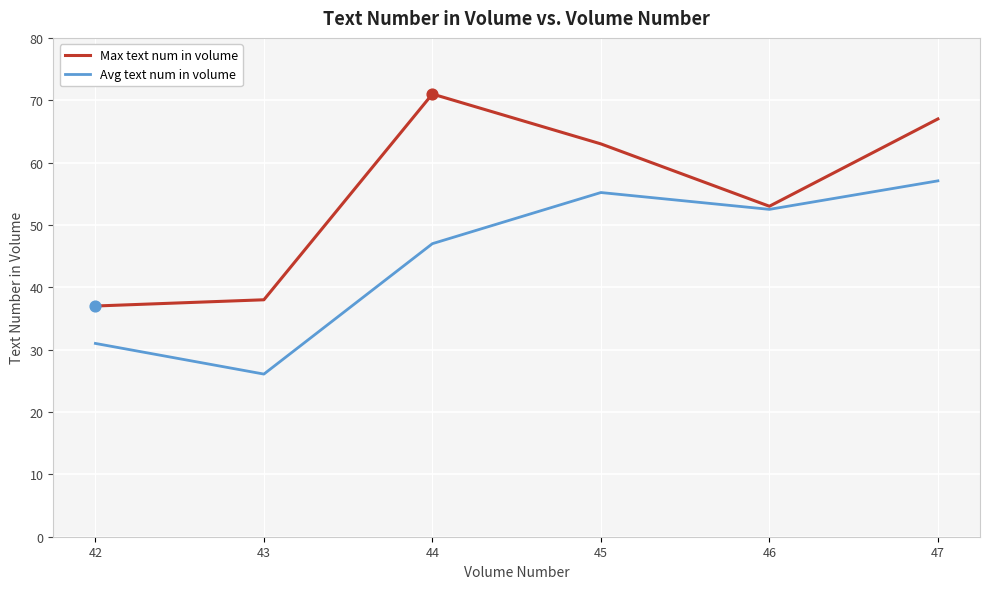

What is the difference between the highest and lowest values at 42?

6.0